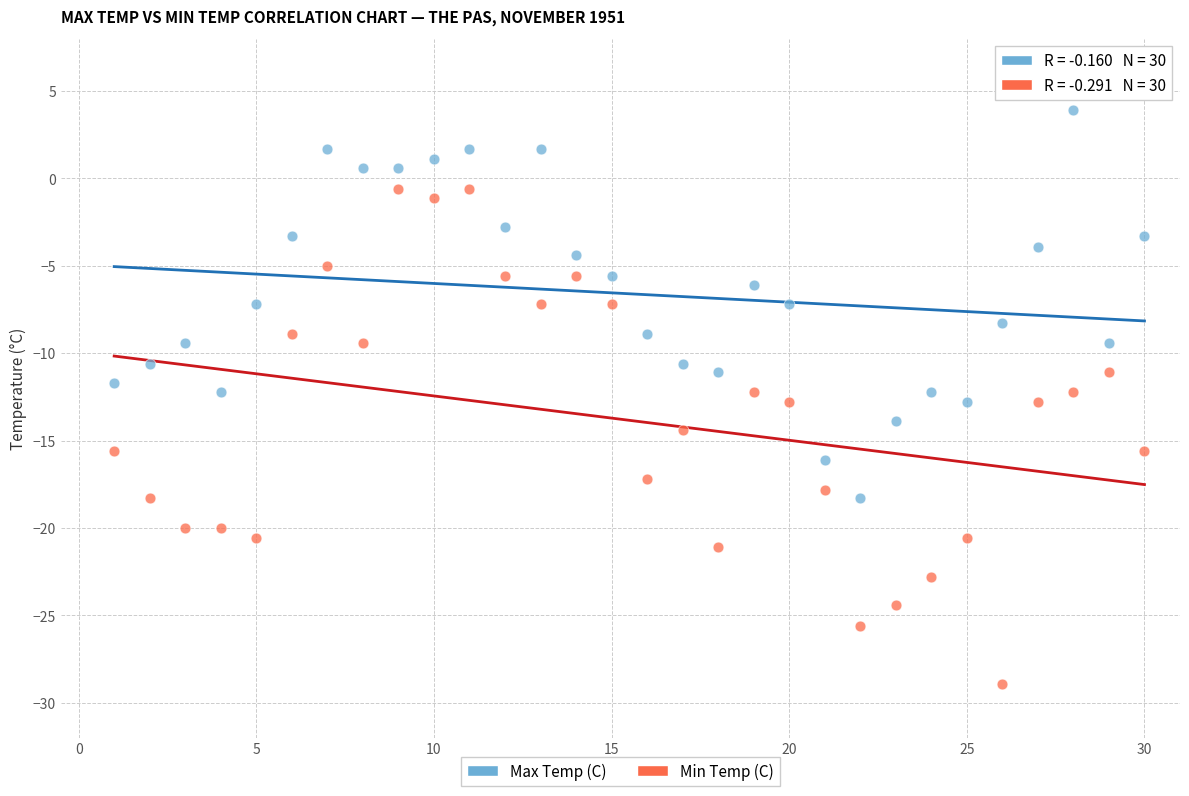

What are all the series names shown in the legend?

Max Temp (C), Min Temp (C)